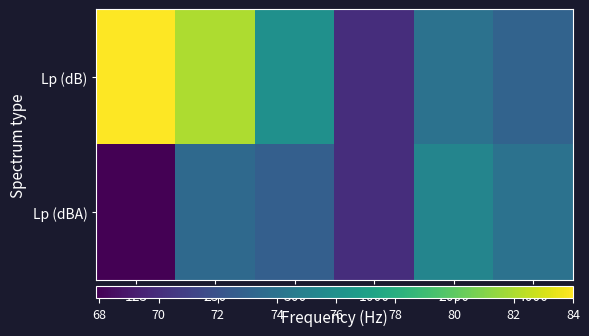

Which series has the largest range (max minus min)?

Lp (dB)